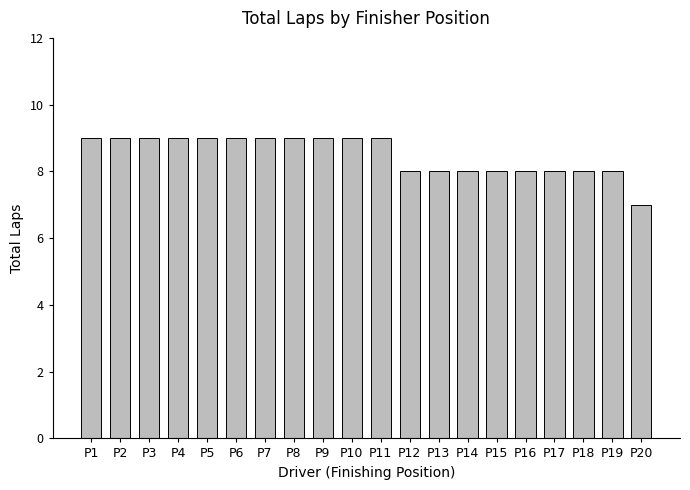

How many categories are shown in the chart?

20